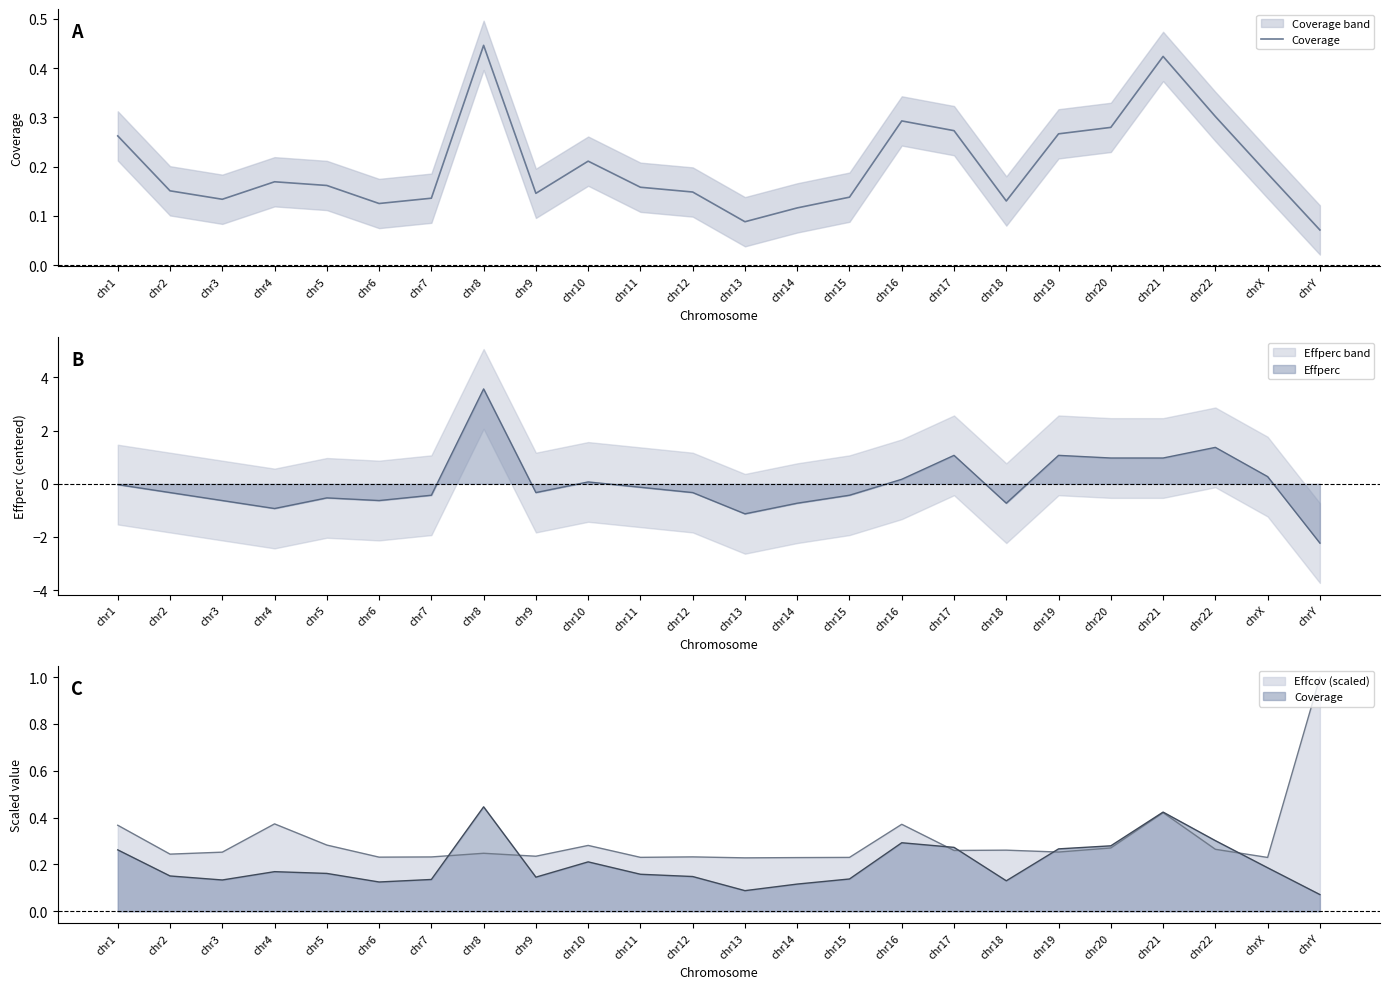

Where is the data nearest to the value 0?

chrY